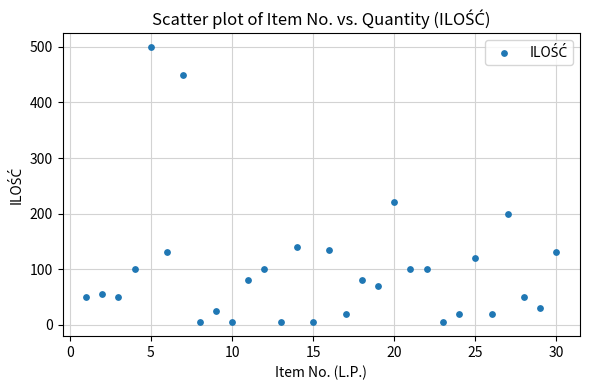

What is the range of X values (max minus min)?

29